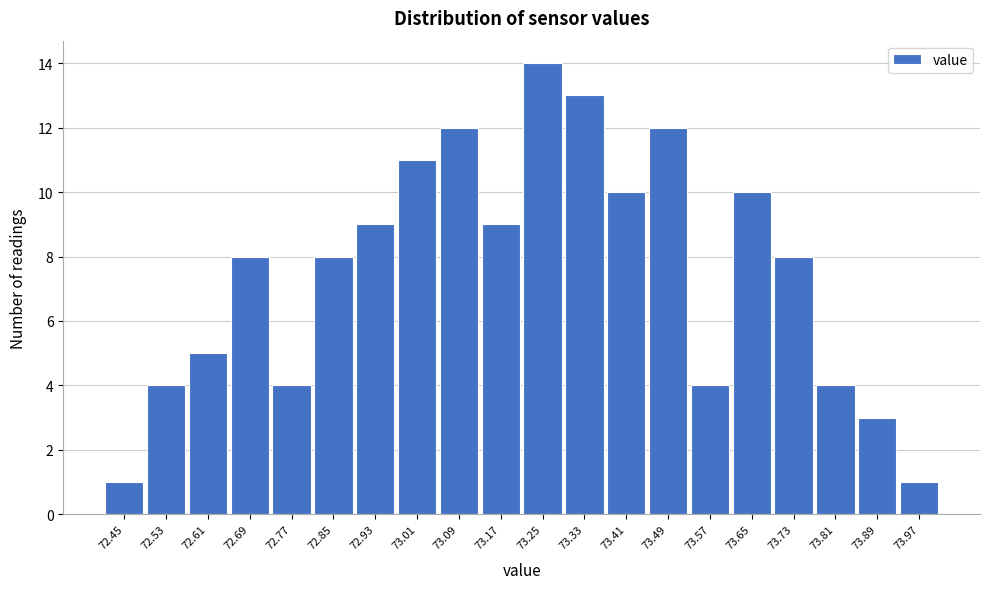

Reading right to left, extract all data points from this chart.

1	3	4	8	10	4	12	10	13	14	9	12	11	9	8	4	8	5	4	1